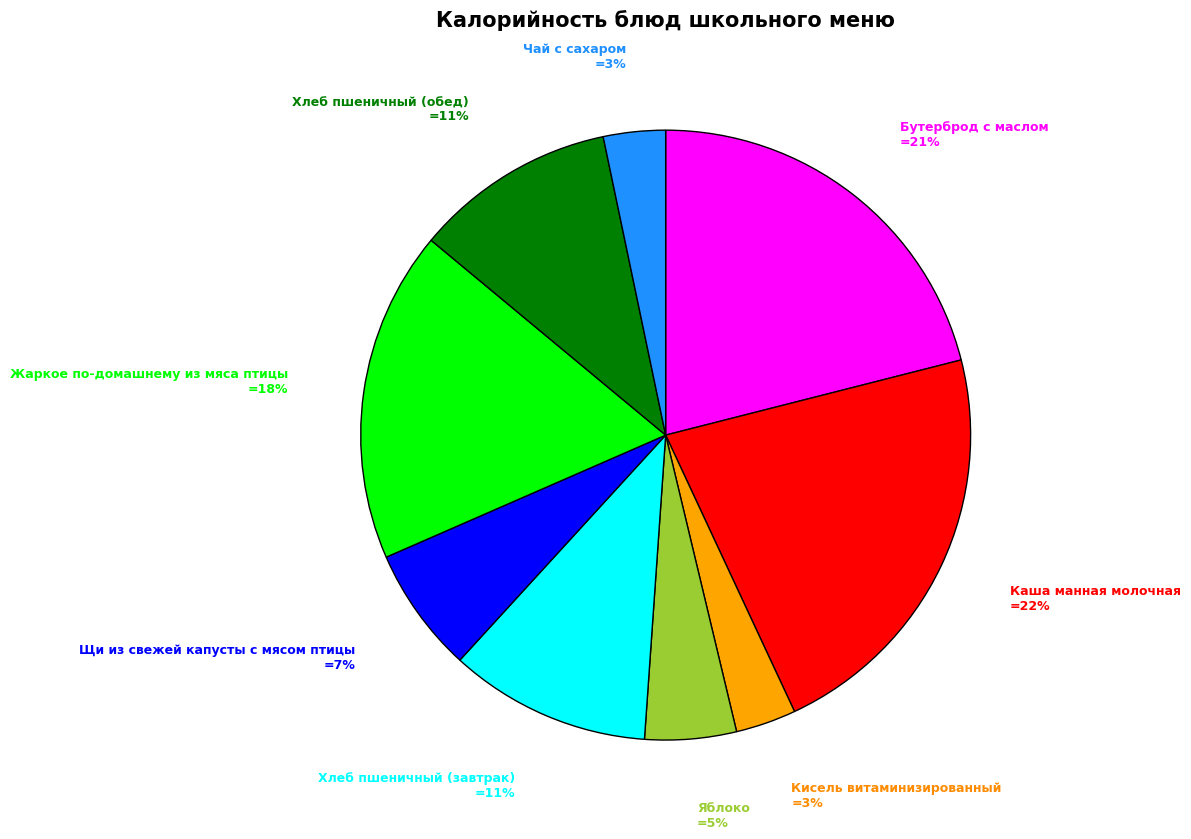

Is there any slice that represents more than half of the pie?

No